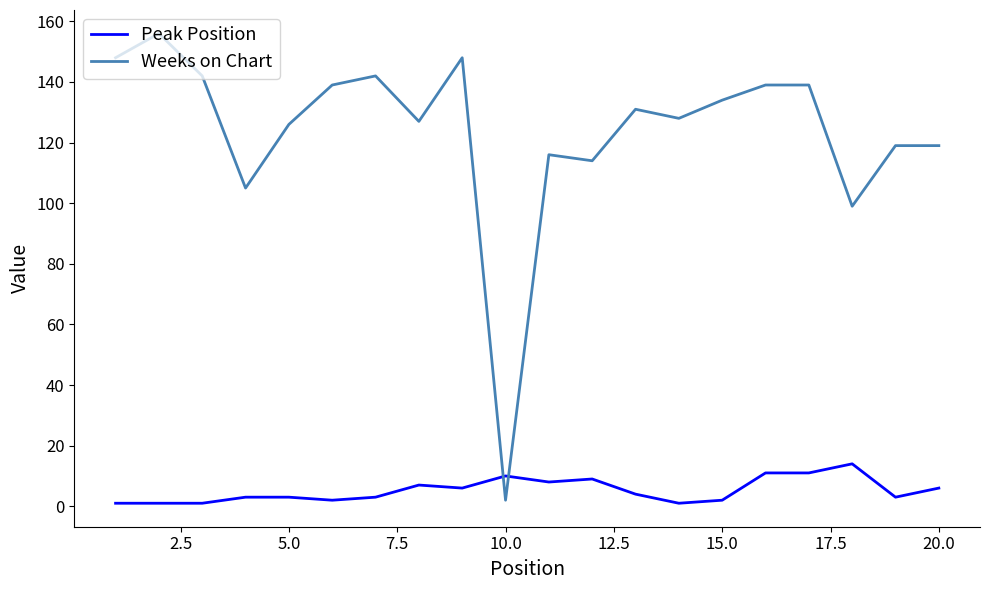

List the series in order of their peak value, highest first.

Weeks on Chart, Peak Position